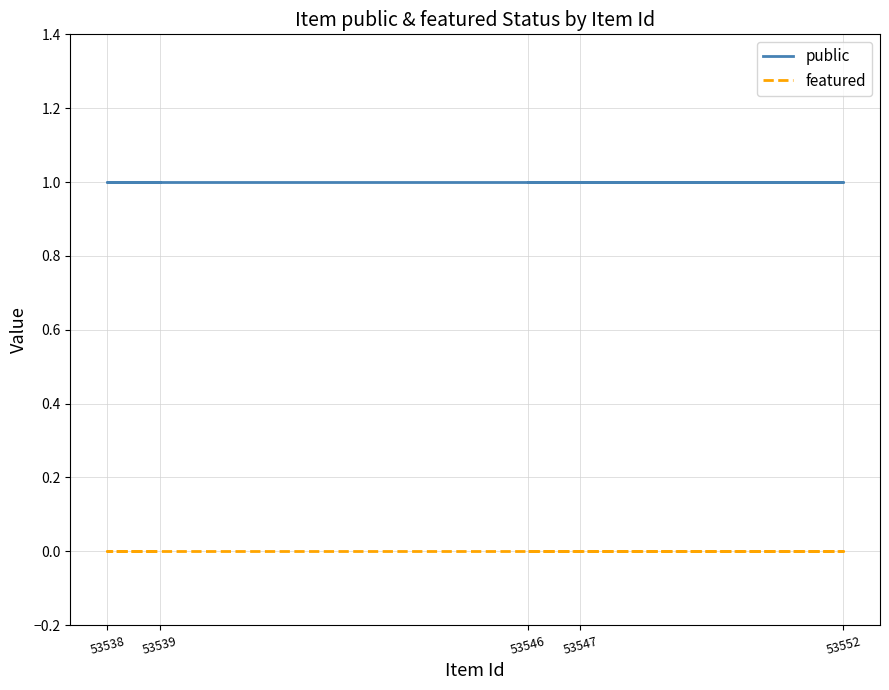

Where is featured nearest to the value 0?

53546